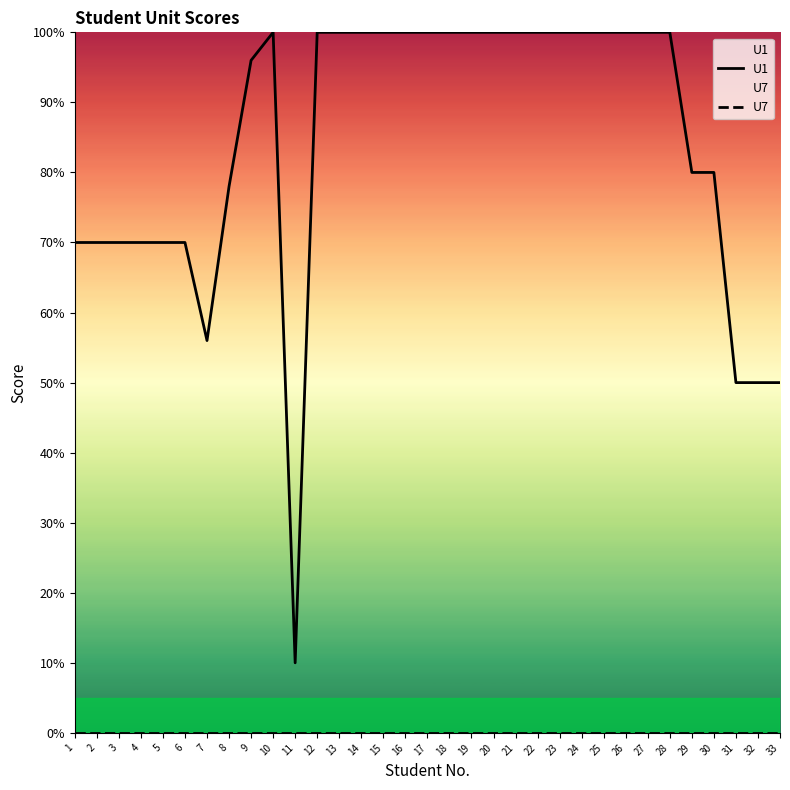

How many data points in U1 are less than 100?

15